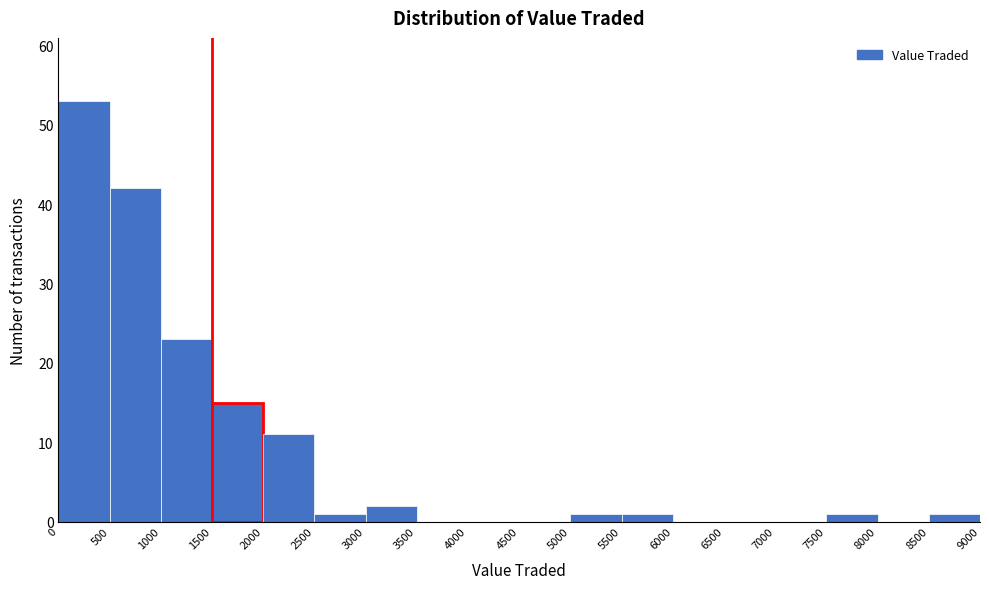

What is the height of the bar covering 1500 to 2000 on the x-axis? The values are not printed on the chart, so give them approximately, as read against the axis.

15